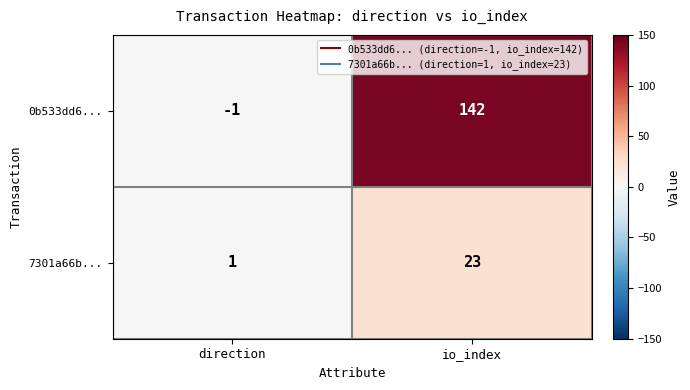

Reading left to right, transcribe all the data shown in this chart.

0b533dd6...: direction=-1	io_index=142
7301a66b...: direction=1	io_index=23